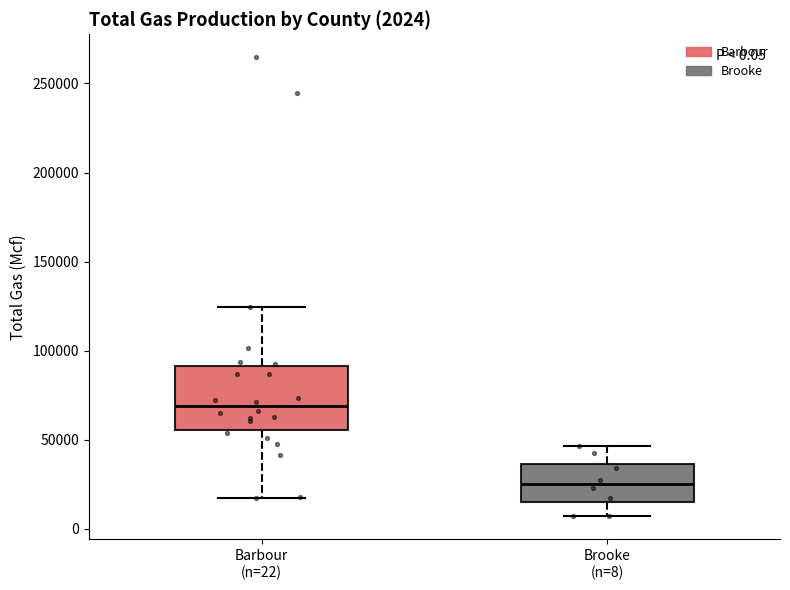

Comparing the boxes themselves (not the whiskers), which one is the tallest?

Barbour (n=22)